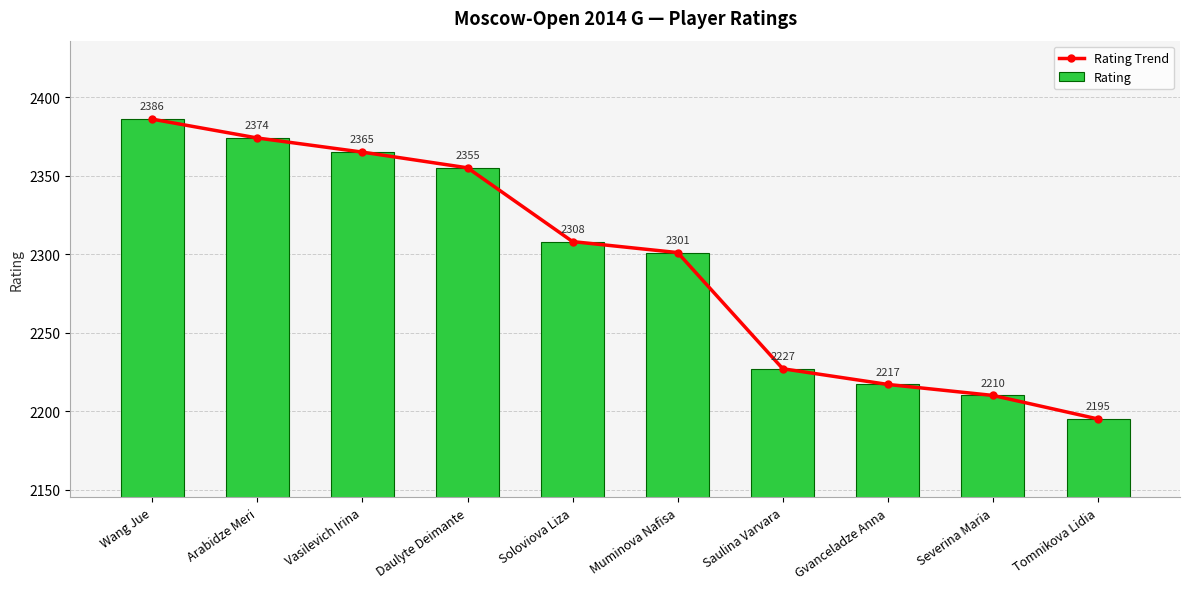

What is the difference between the second highest and minimum values in the Rating Trend series?

179